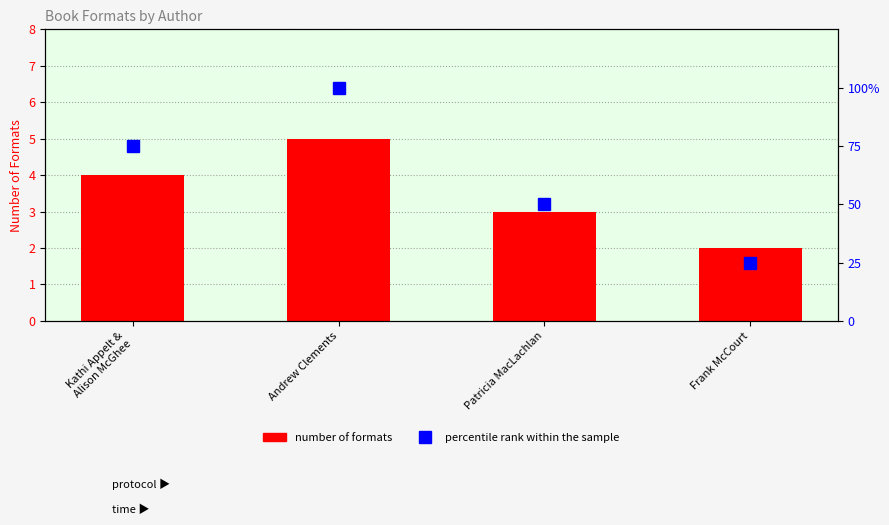

What is the total value across all series at Frank McCourt?

27